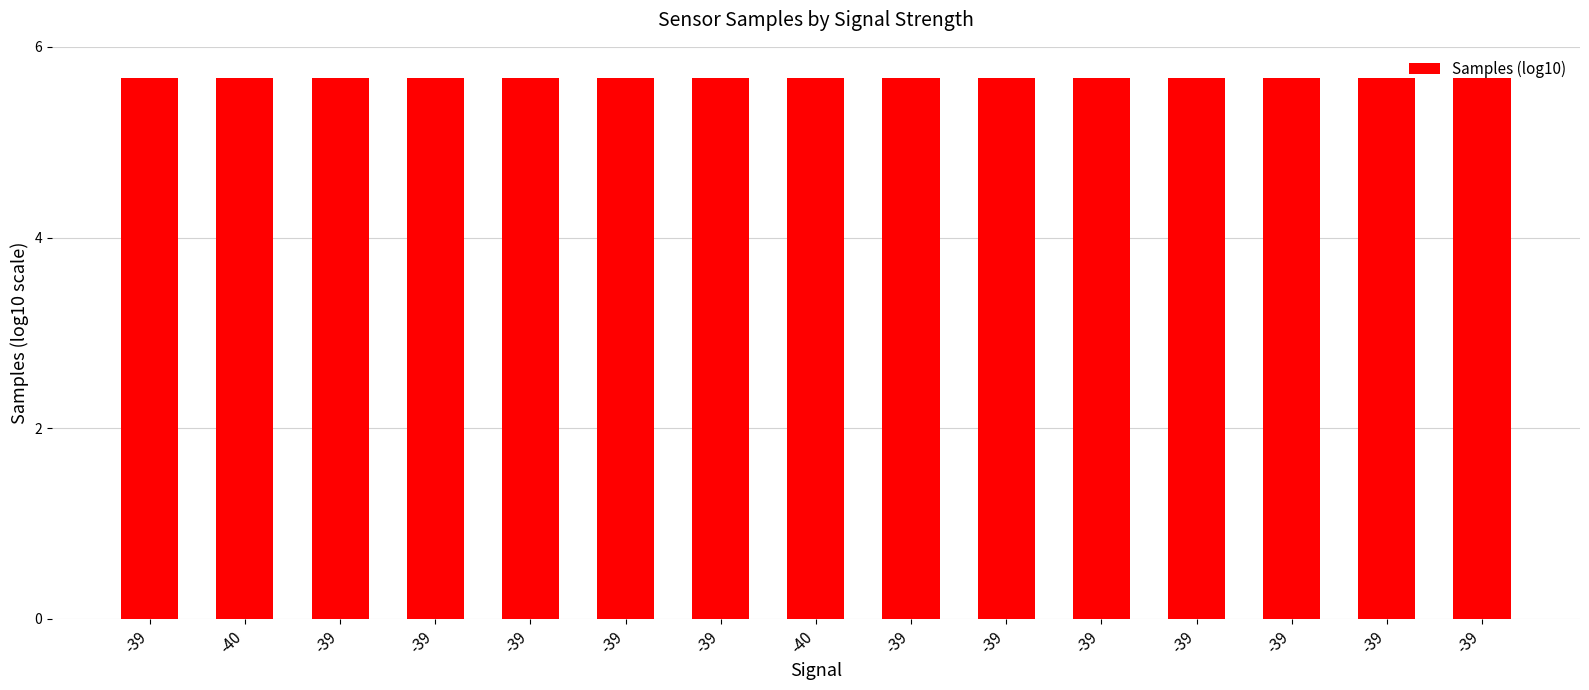

What is the greatest value displayed?

5.7